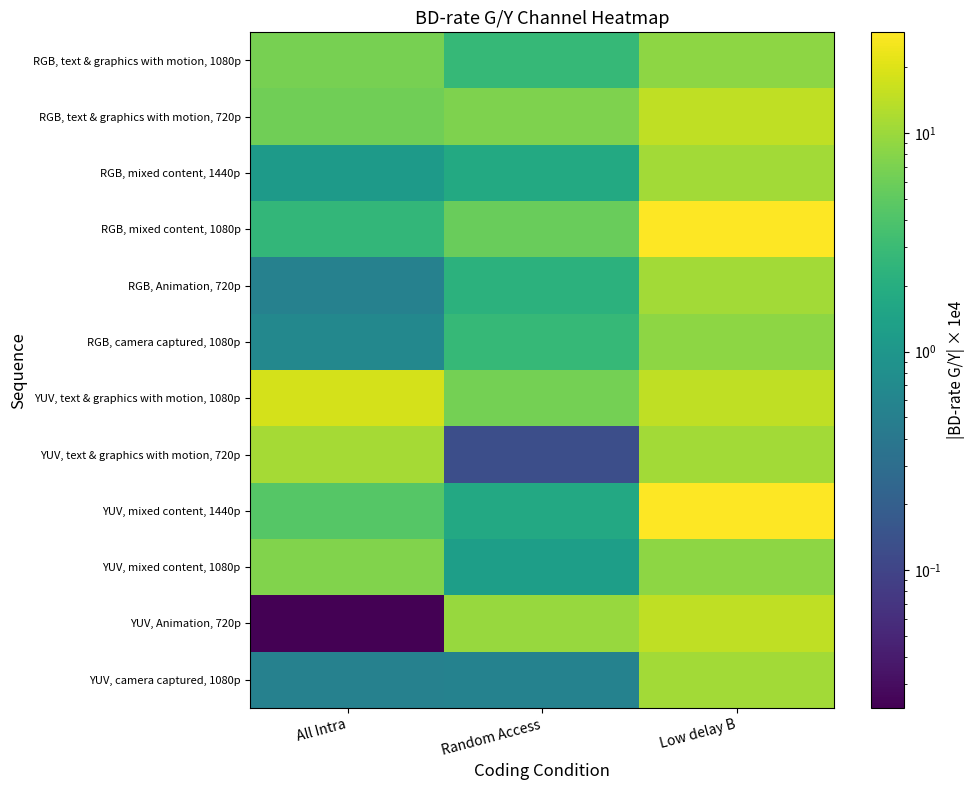

What is the difference between the maximum and minimum values in the RGB, Animation, 720p series?

10.2